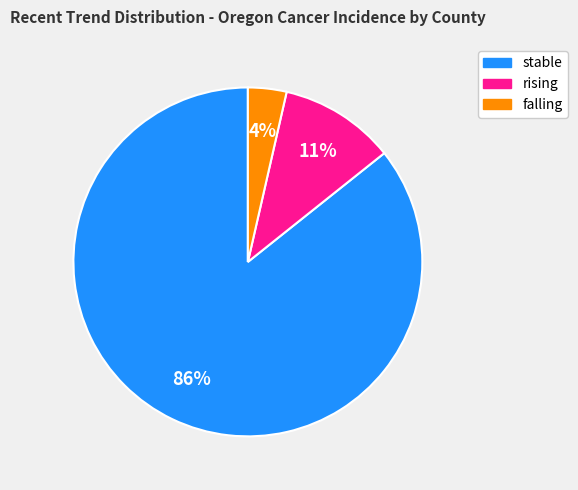

To the nearest percent, what is the average slice percentage?

33%